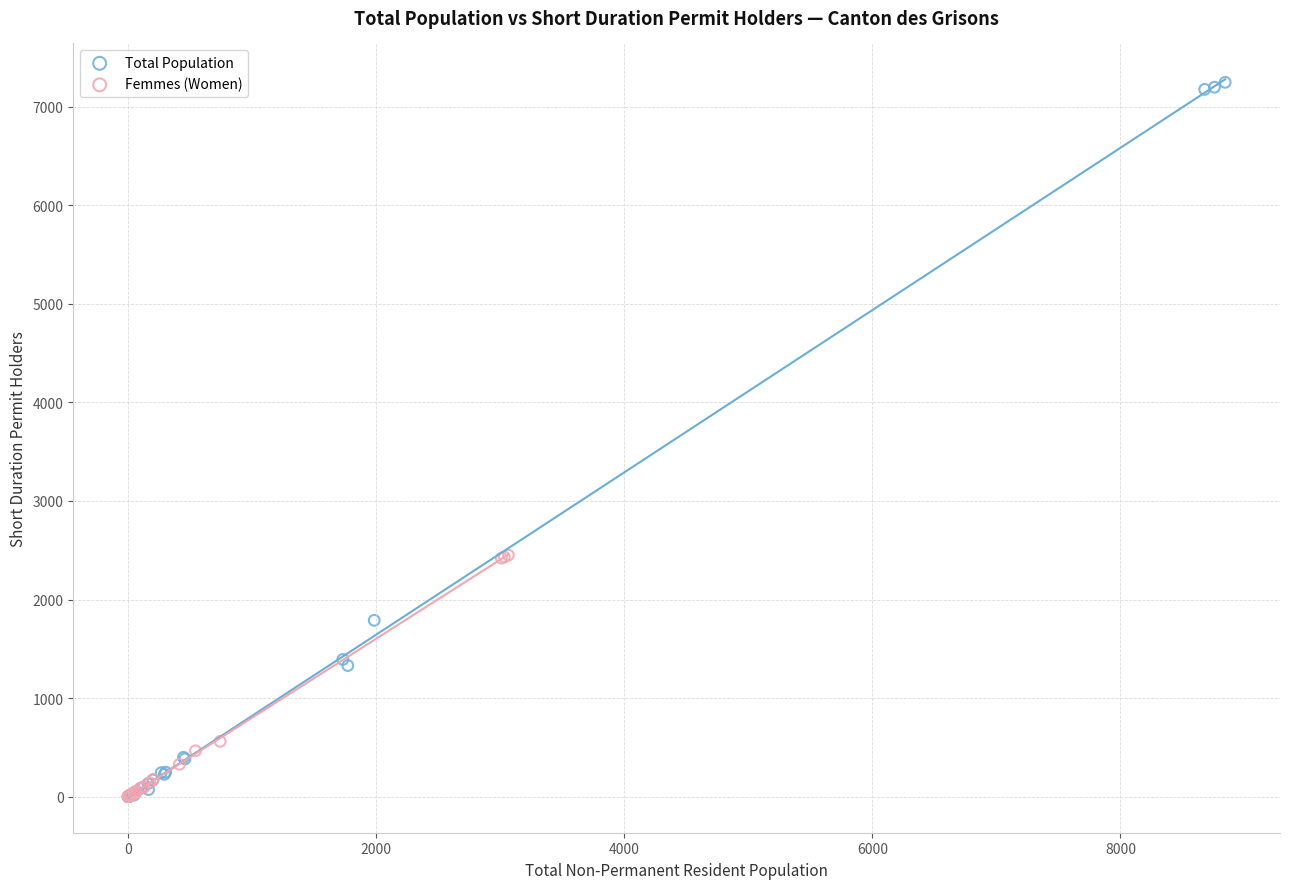

Which series contains the highest Y value?

Total Population